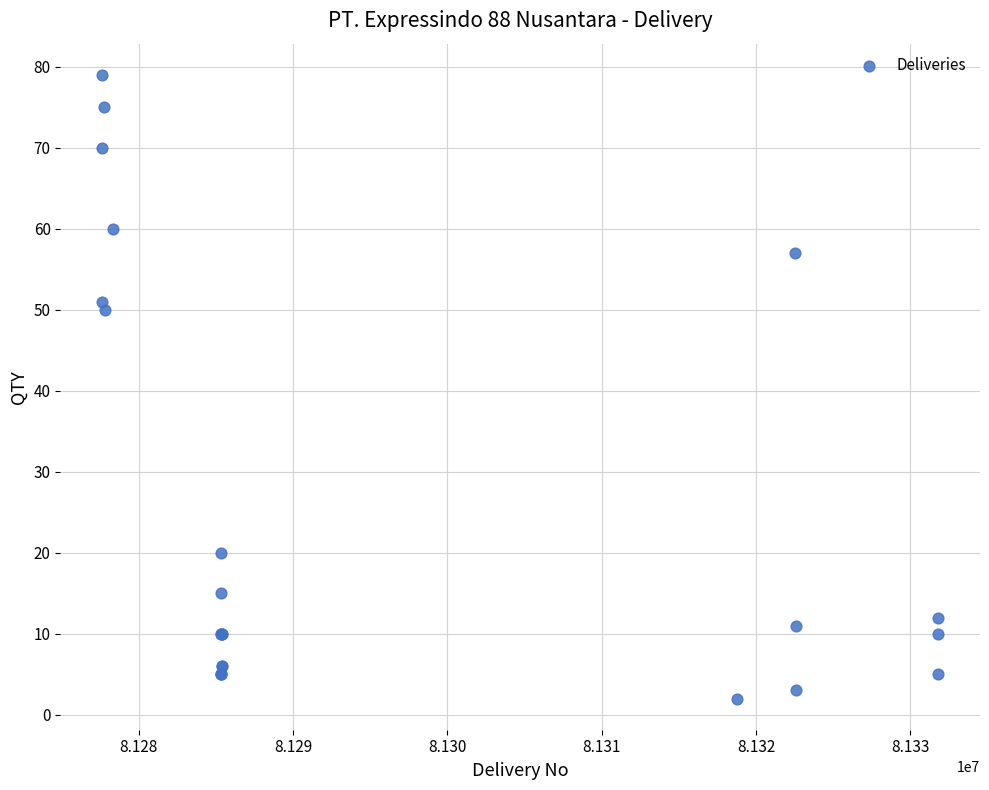

What Y value in the scatter plot is closest to 40?

50